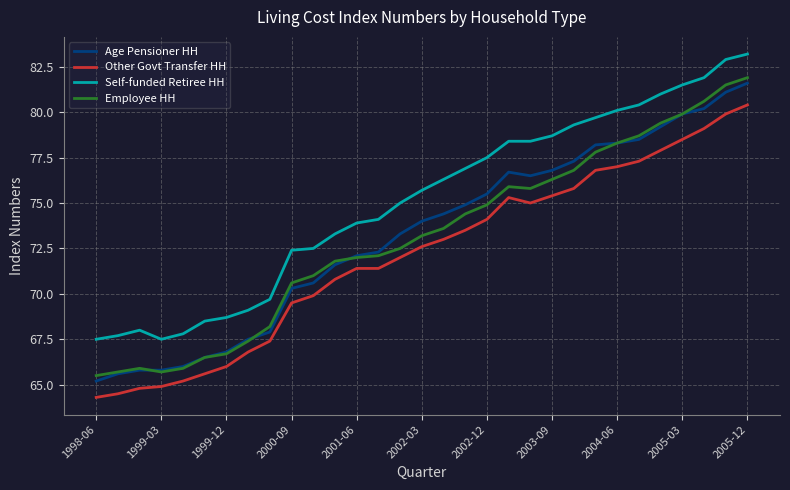

At how many categories does at least one series exceed 64?

31